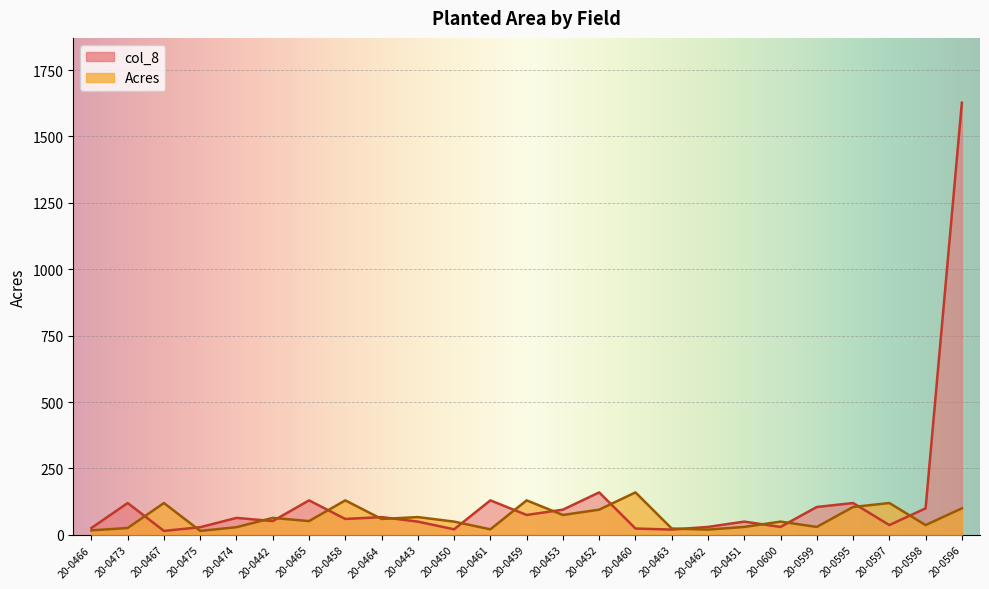

After their last crossing, which series has the higher values: col_8 or Acres?

col_8